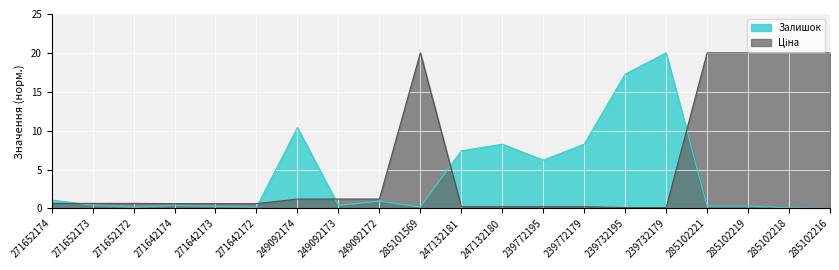

How many distinct data groups are displayed?

2